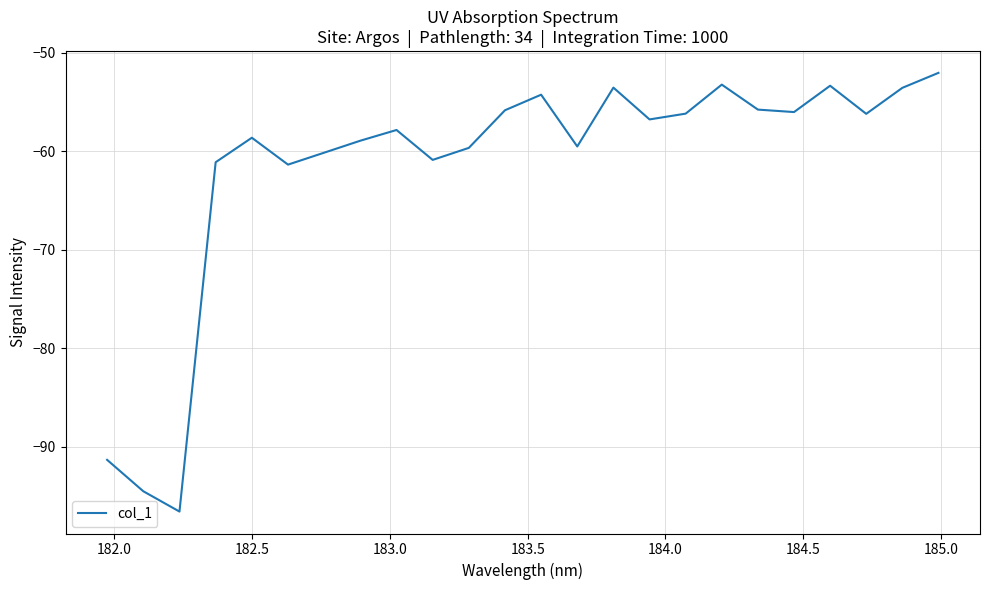

What is the smallest value displayed?

-96.6